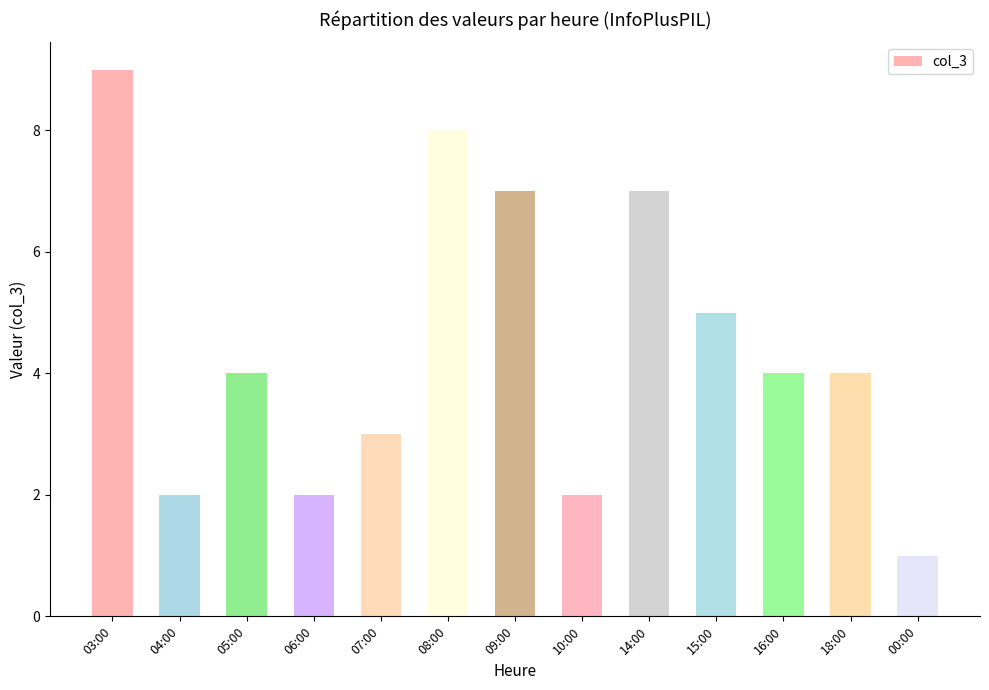

True or false: the data shows 7 at 09:00.

True